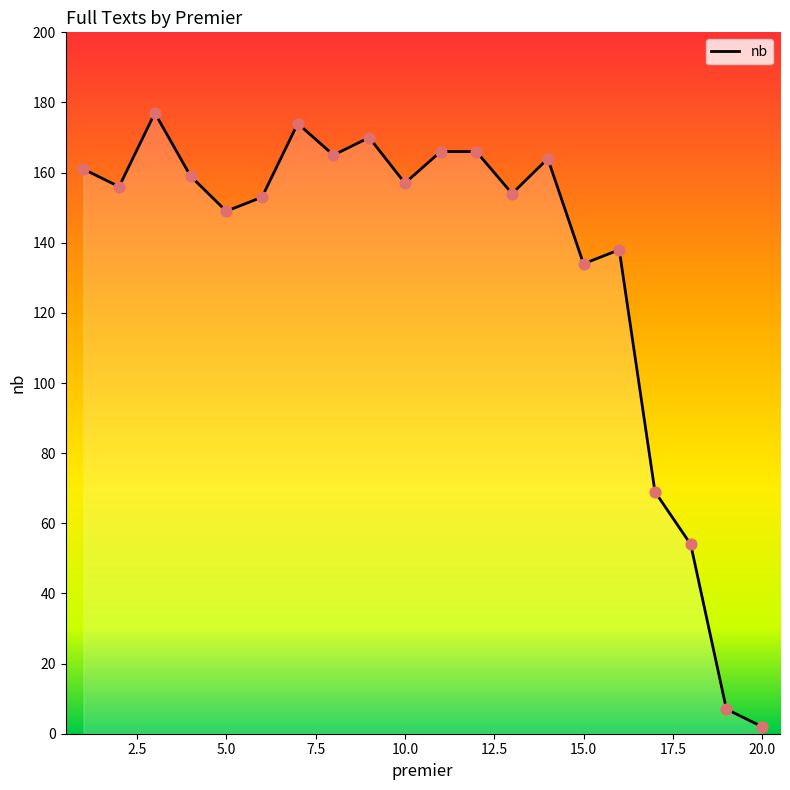

What is the greatest value displayed?

177